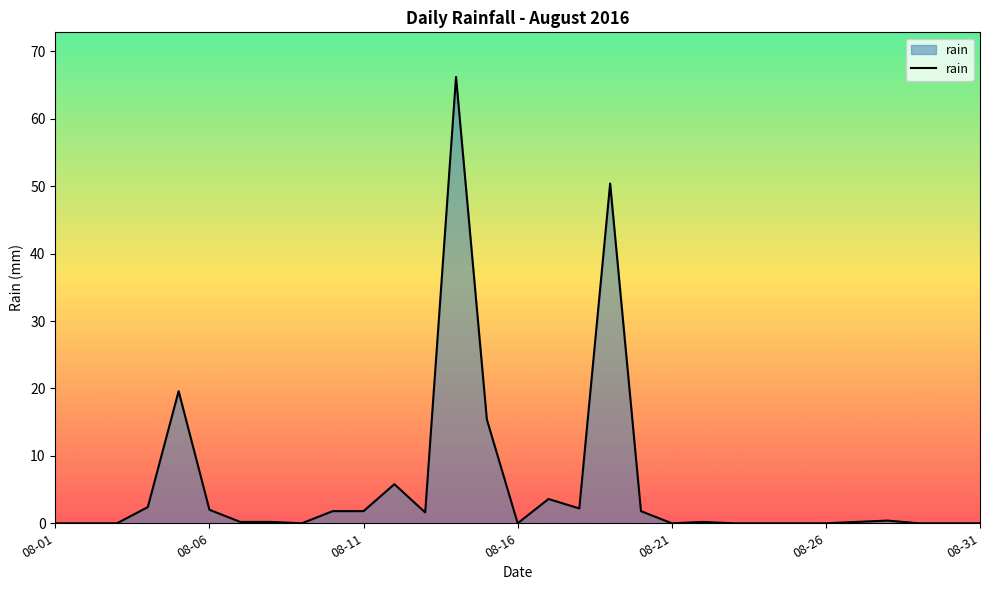

What is the maximum value shown in the chart?

66.2